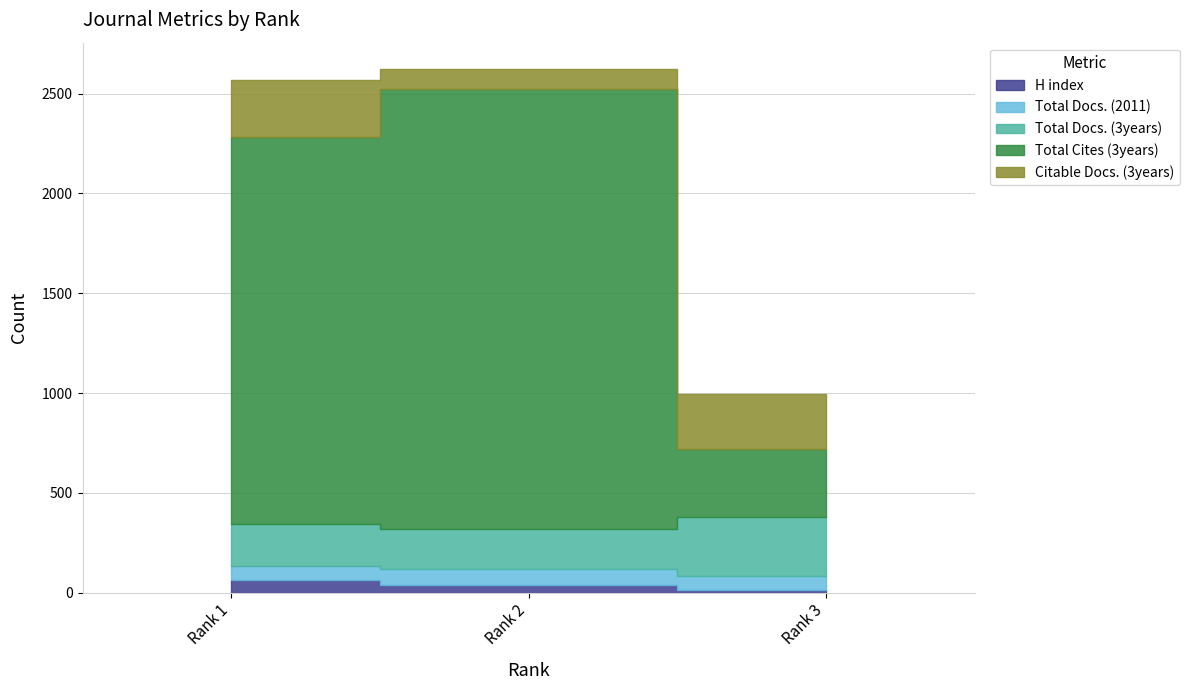

Rank the series at Rank 1 from highest to lowest value.

Total Cites (3years), Citable Docs. (3years), Total Docs. (3years), Total Docs. (2011), H index